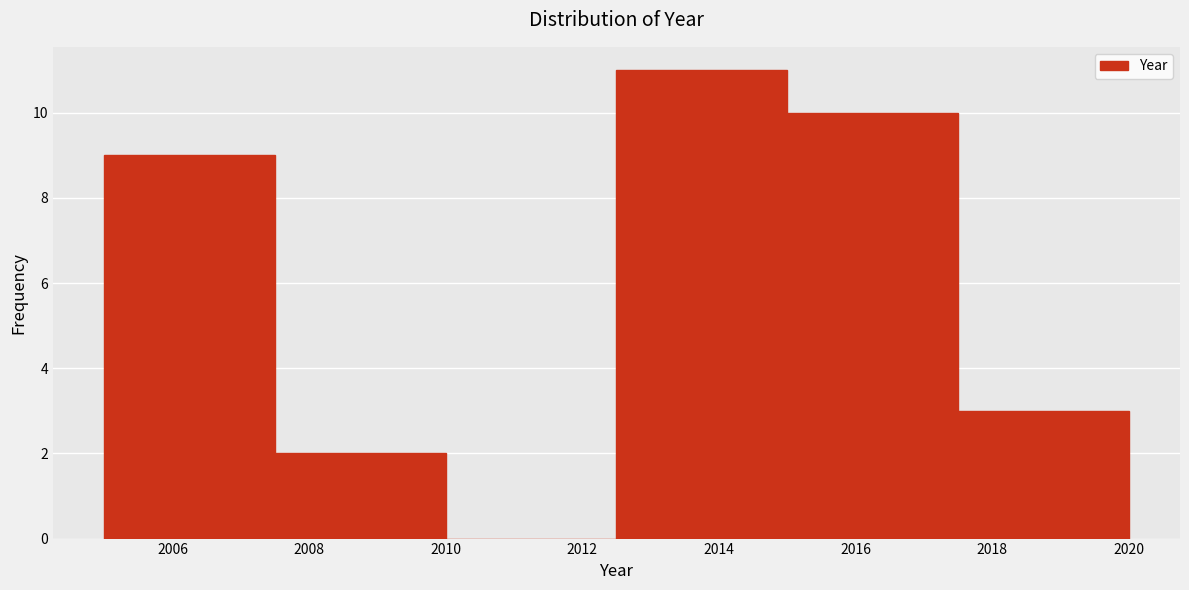

Reading left to right, list every bar in this chart as the range it spans on the x-axis followed by its height. The values are not printed on the chart, so give them approximately, as read against the axis.

2005.0 to 2007.5: 9
2007.5 to 2010.0: 2
2010.0 to 2012.5: 0
2012.5 to 2015.0: 11
2015.0 to 2017.5: 10
2017.5 to 2020.0: 3